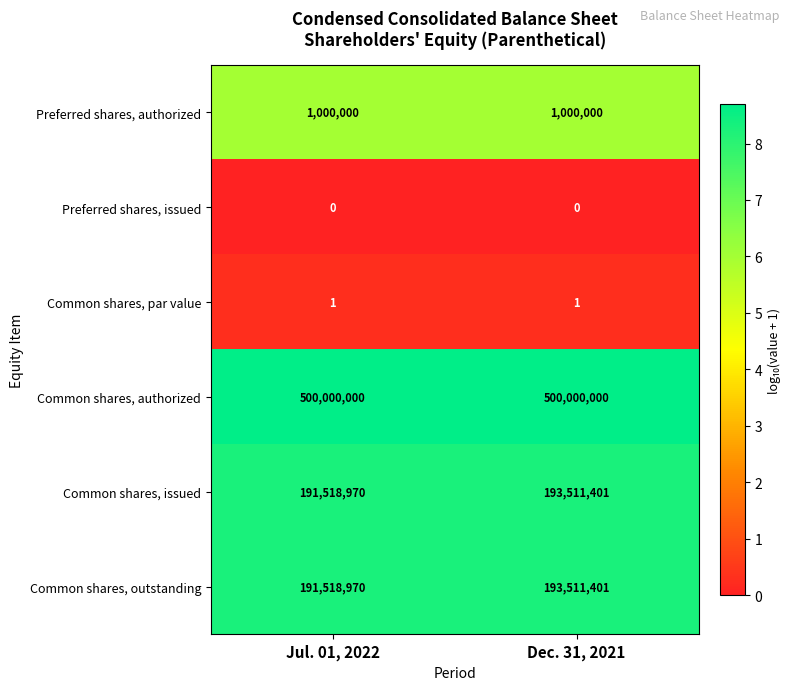

Read the Preferred shares, authorized value at Dec. 31, 2021.

1000000